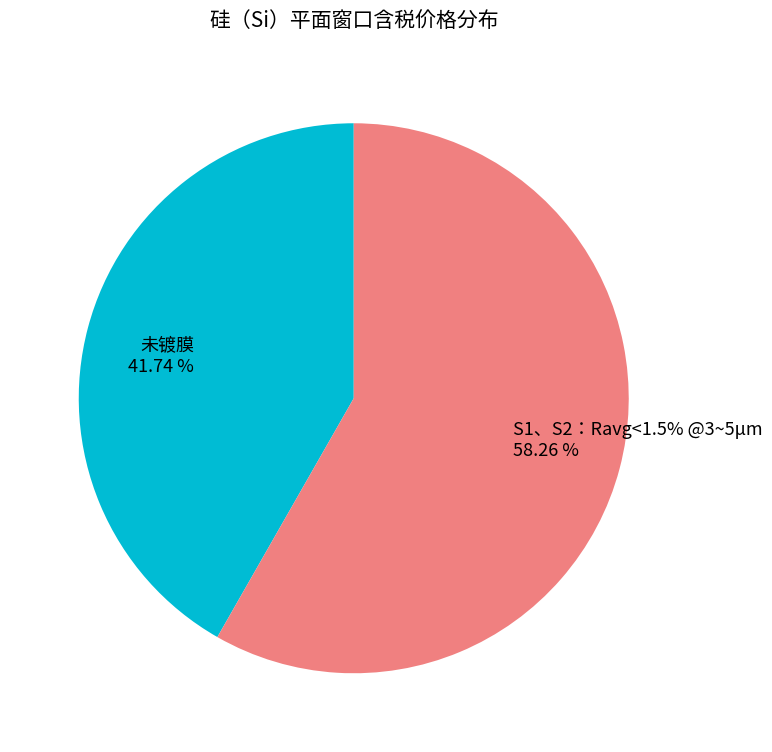

Is it true that 5 is 10% of the pie?

False